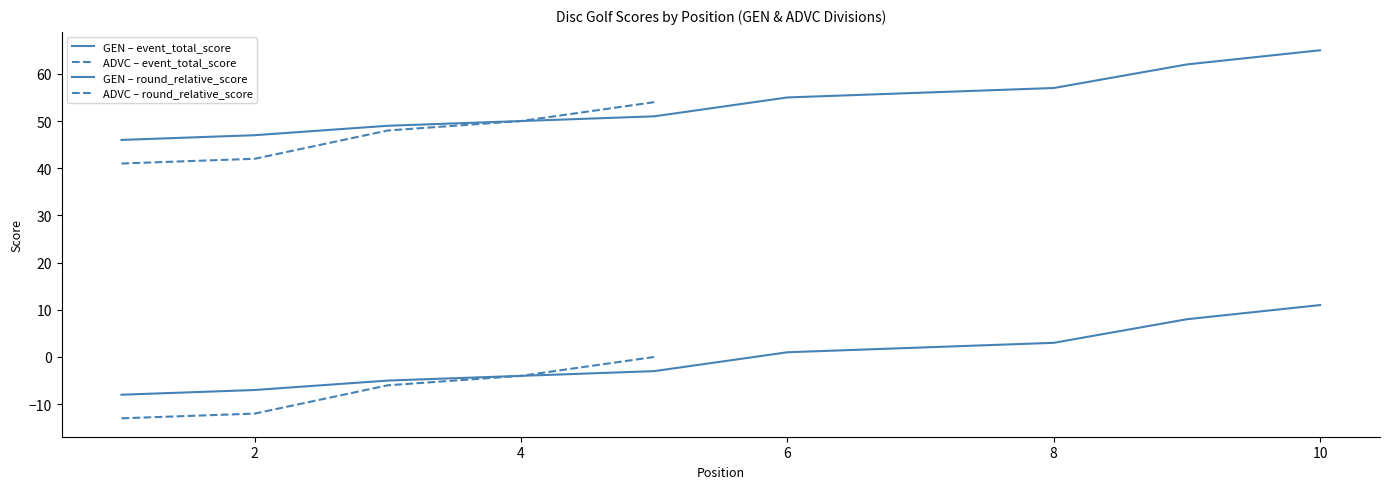

What is the difference between the highest and lowest values at 3?

54